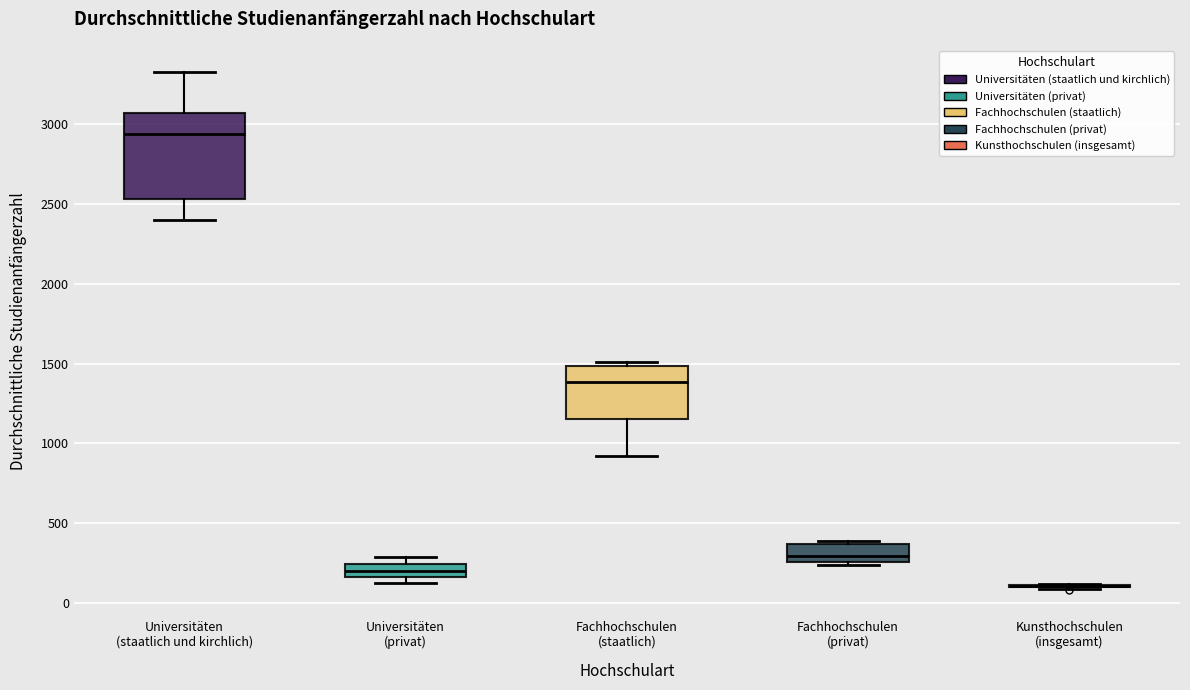

Reading left to right, read every box against the y-axis: the position of its median line, the range the box covers, and the ends of its whiskers. The values are not printed on the chart, so give them approximately, as read against the axis.

Universitäten (staatlich und kirchlich): median 2950, box 2550 to 3050, whiskers 2400 to 3350
Universitäten (privat): median 200, box 150 to 250, whiskers 150 (just below the box's lower edge) to 300
Fachhochschulen (staatlich): median 1400, box 1150 to 1500, whiskers 900 to 1500 (just above the box's upper edge)
Fachhochschulen (privat): median 300, box 250 to 350, whiskers 250 (just below the box's lower edge) to 400
Kunsthochschulen (insgesamt): box collapsed to a line at 100, whiskers 100 to 100